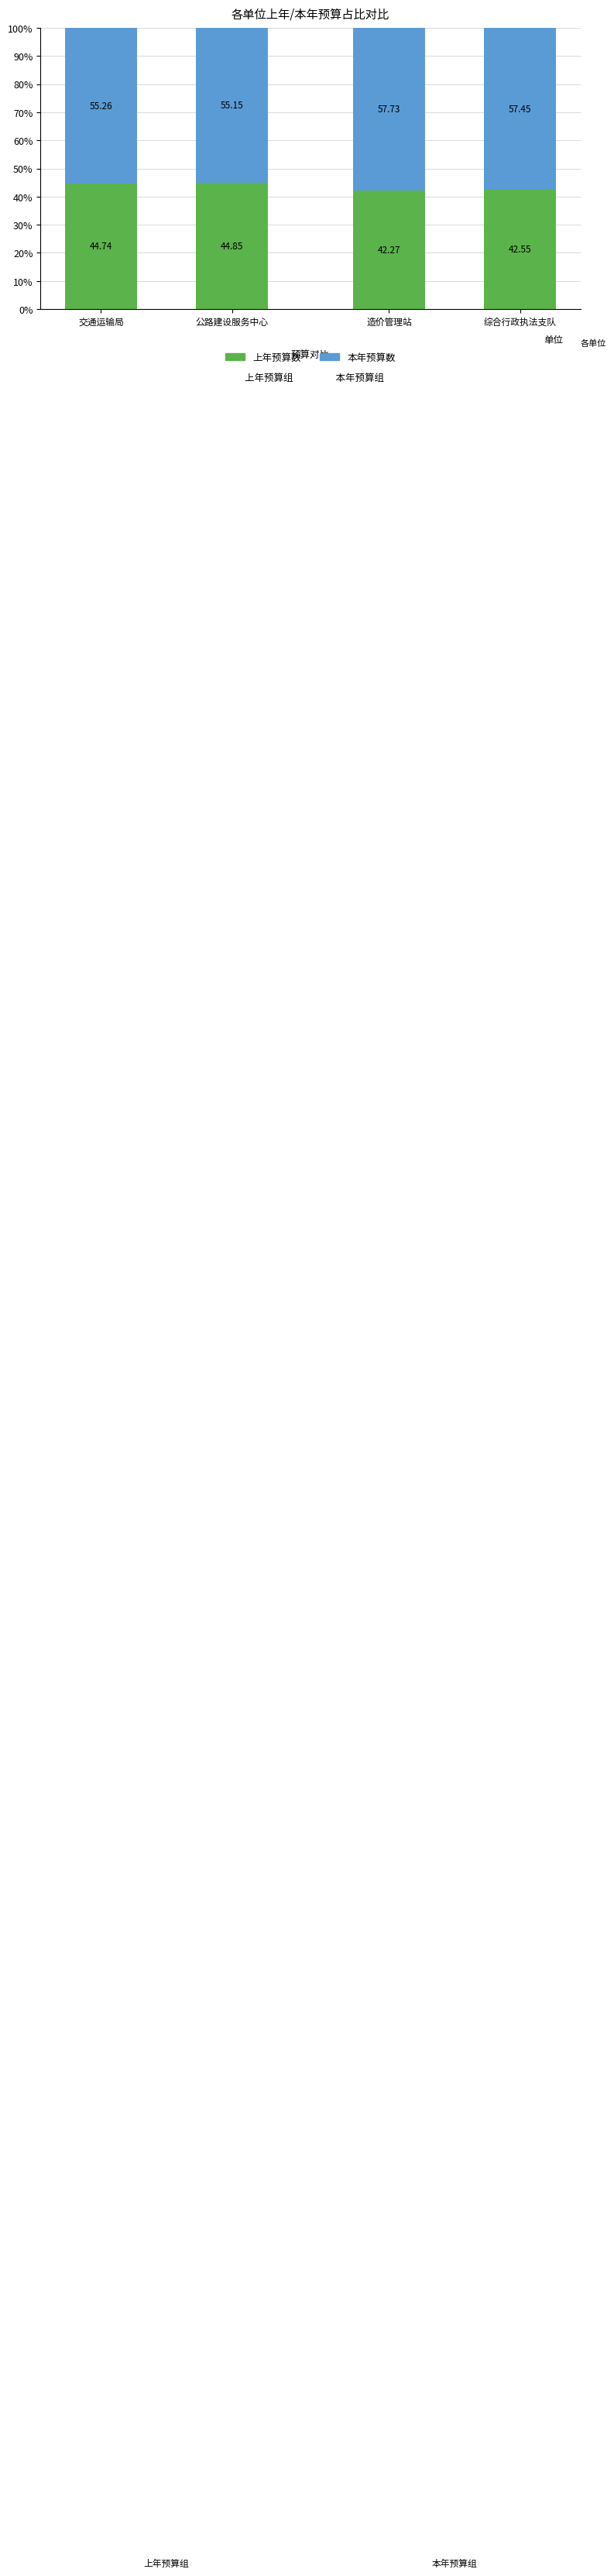

What is the total value across all series at 综合行政执法支队?

100.0